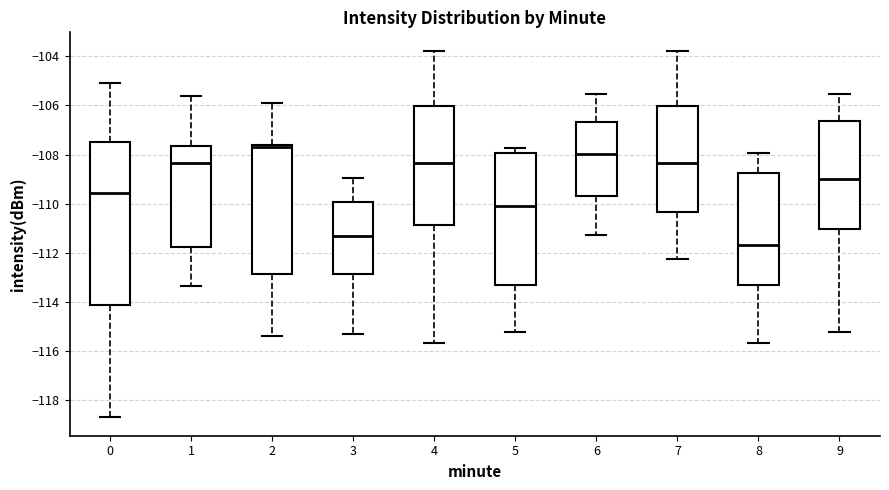

Which box's median line is the highest?

2